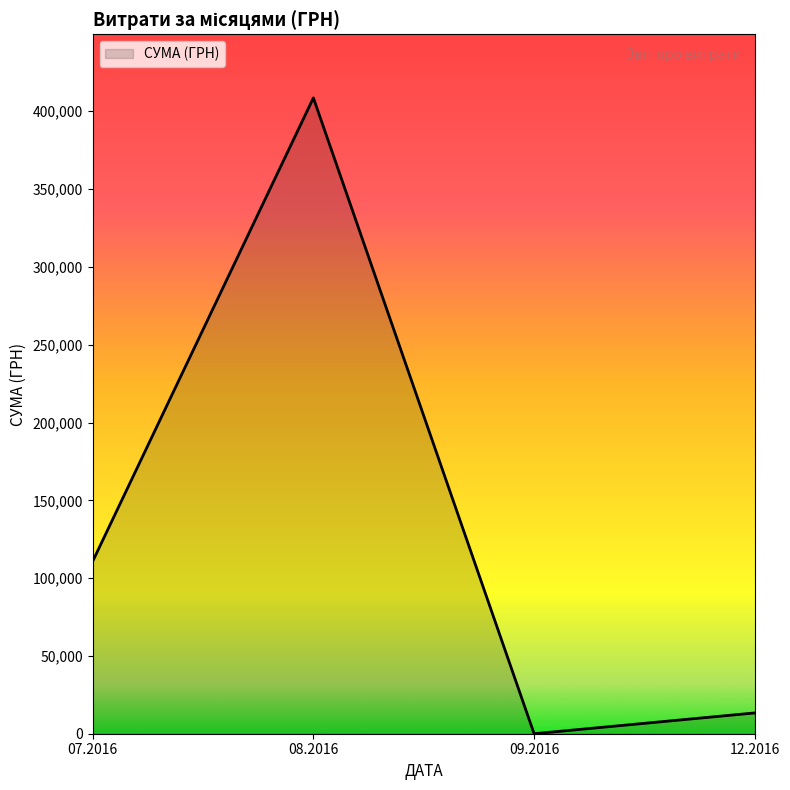

What is the difference between the maximum and minimum values?

408627.1